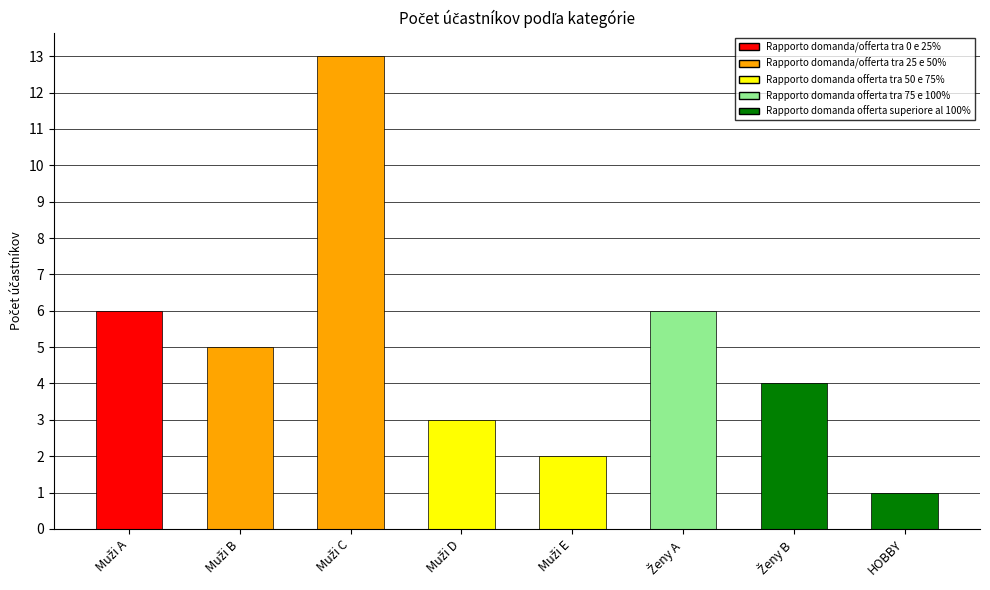

What is the greatest value displayed?

13